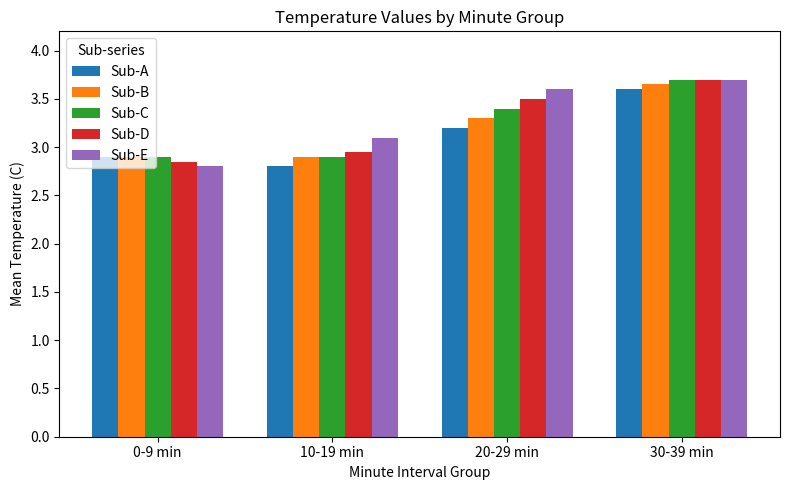

What is the spread (max minus min) of values at 10-19 min?

0.3